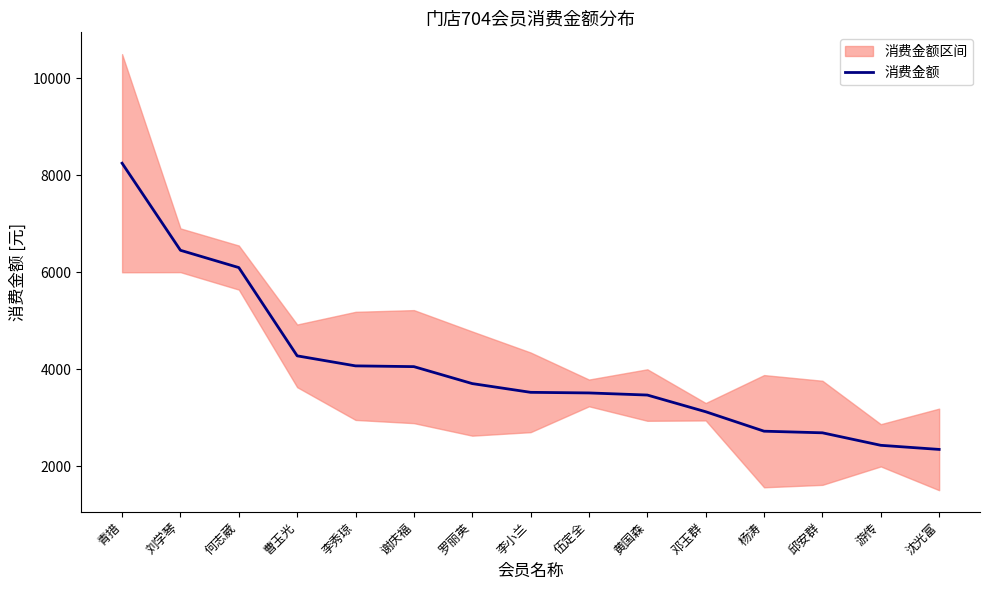

What is the average value?

4047.0